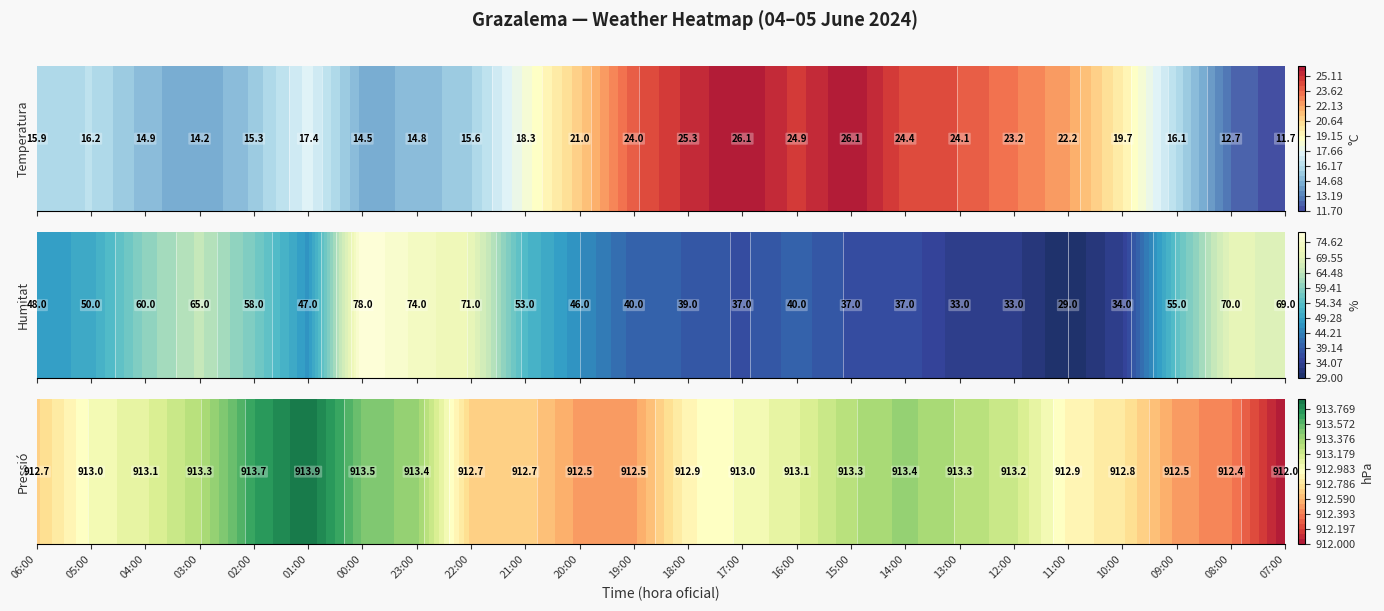

The value of Pressió (hPa) at 20:00 is 912.5. True or false?

True